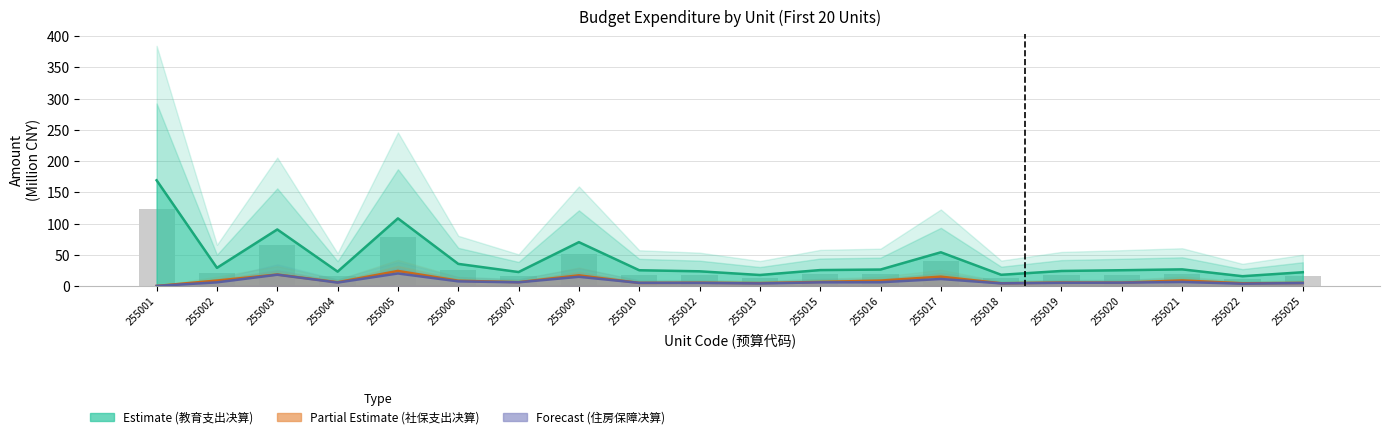

Does the chart contain any negative values?

No